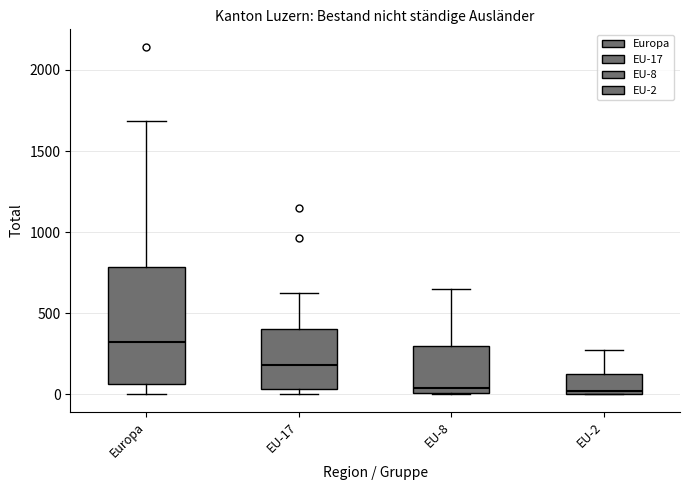

Where does the upper whisker of the box for EU-8 end on the y-axis? The values are not printed on the chart, so give them approximately, as read against the axis.

650